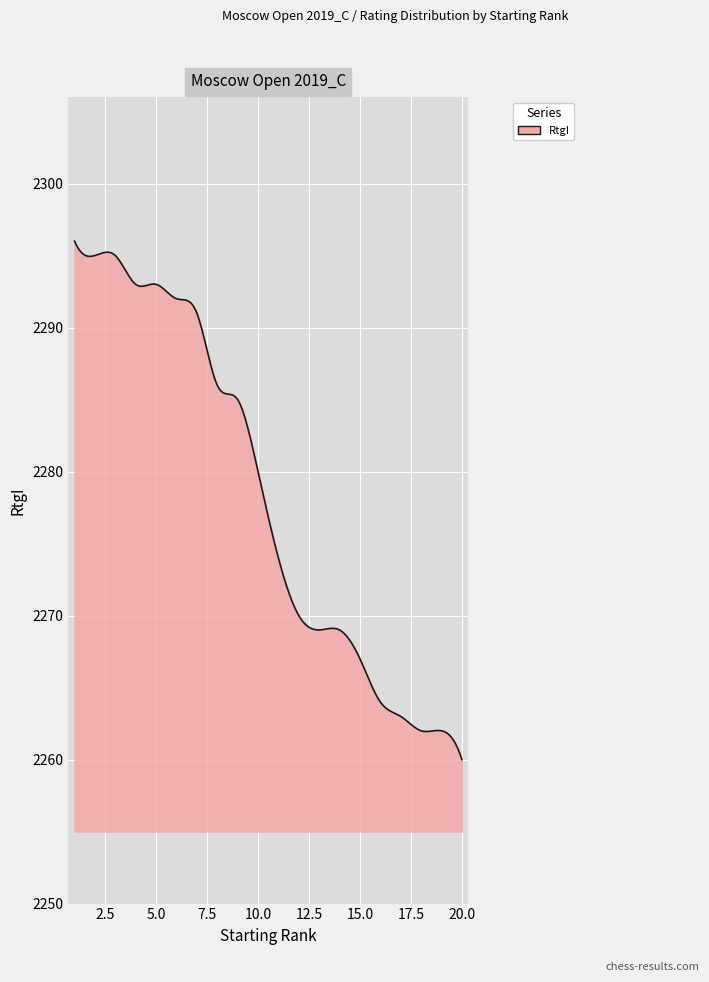

Count the number of categories in the chart.

300